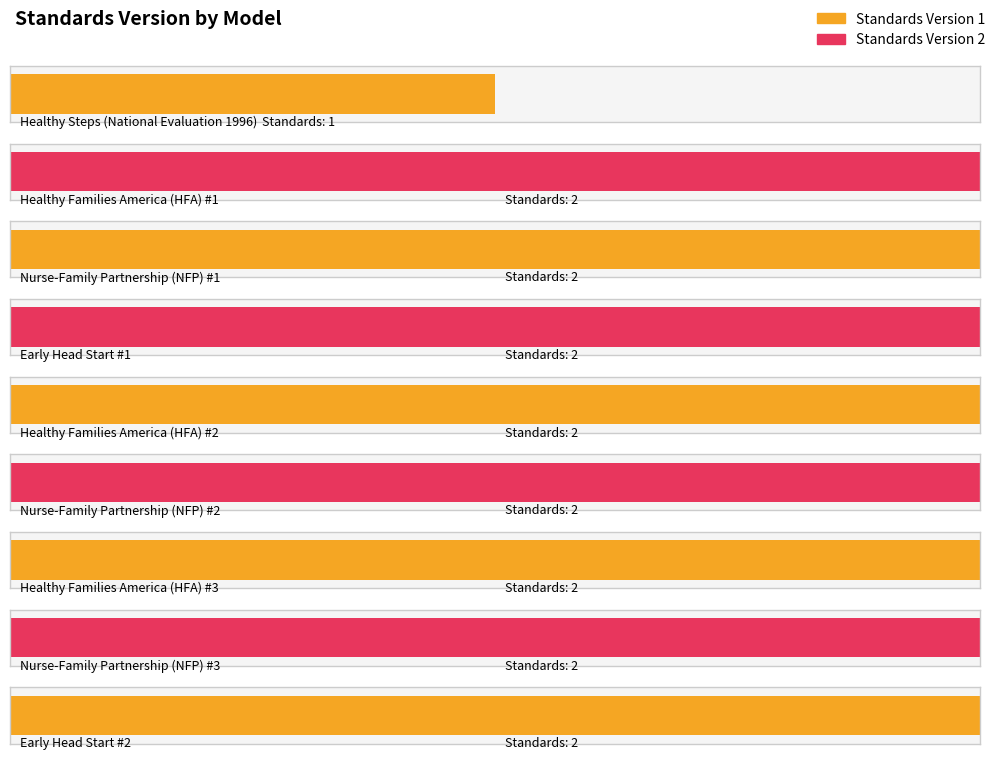

What is the sum of the values at Nurse-Family Partnership (NFP) #2 and Nurse-Family Partnership (NFP) #1?

4